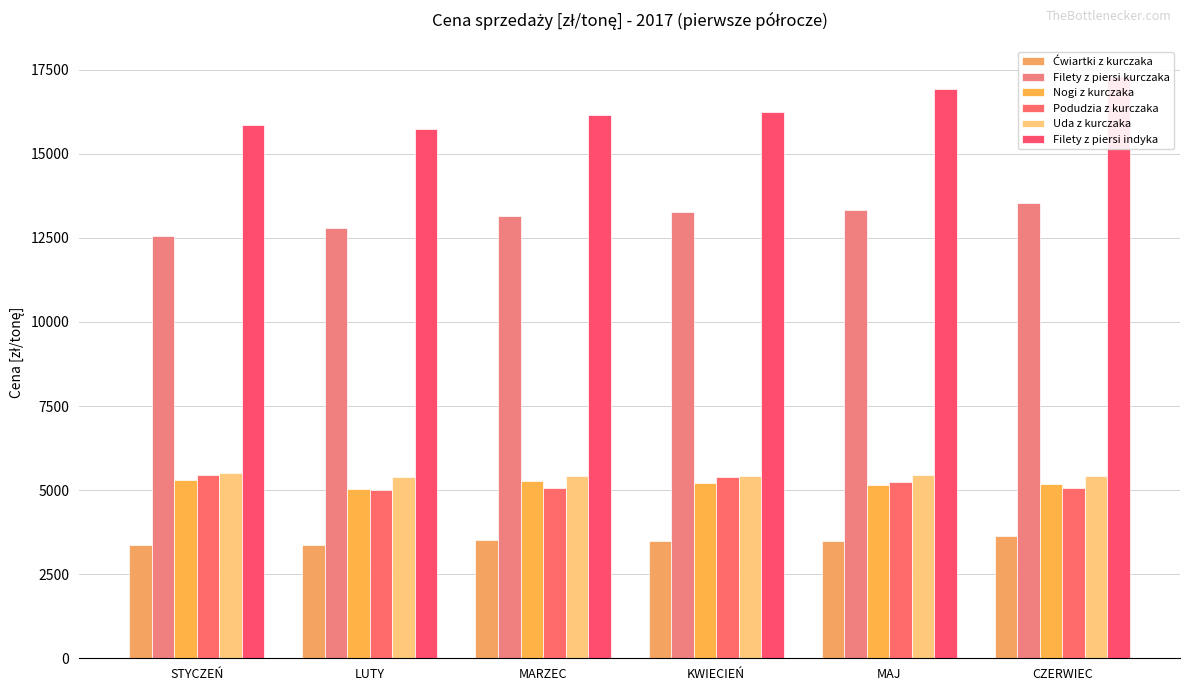

Are the bars horizontal?

No